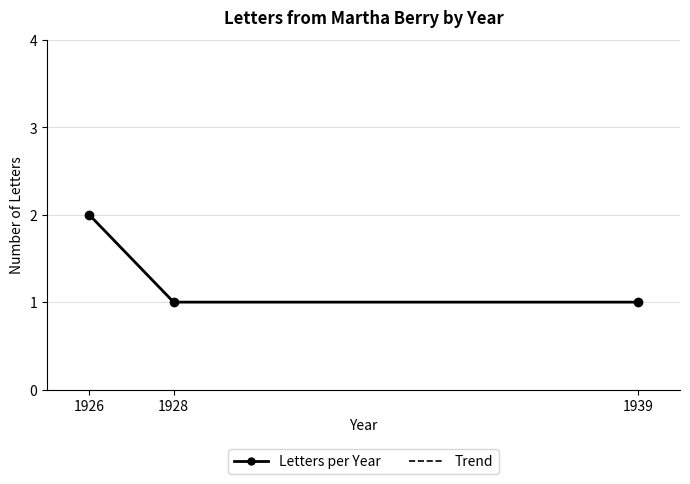

What is the highest value of the Trend series?

2